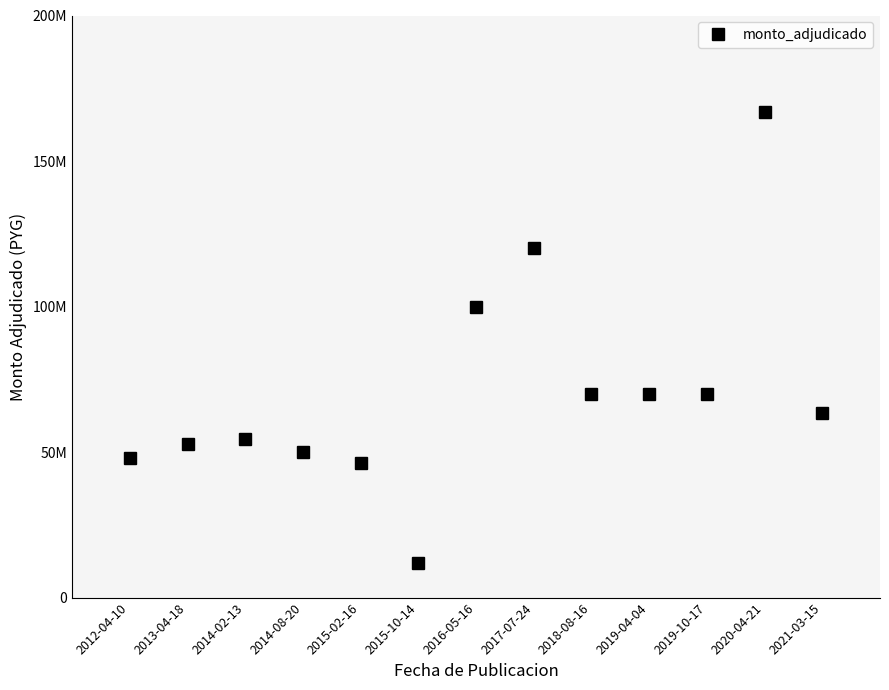

What is the sum of the values at 2020-04-21 and 2017-07-24?

287000000